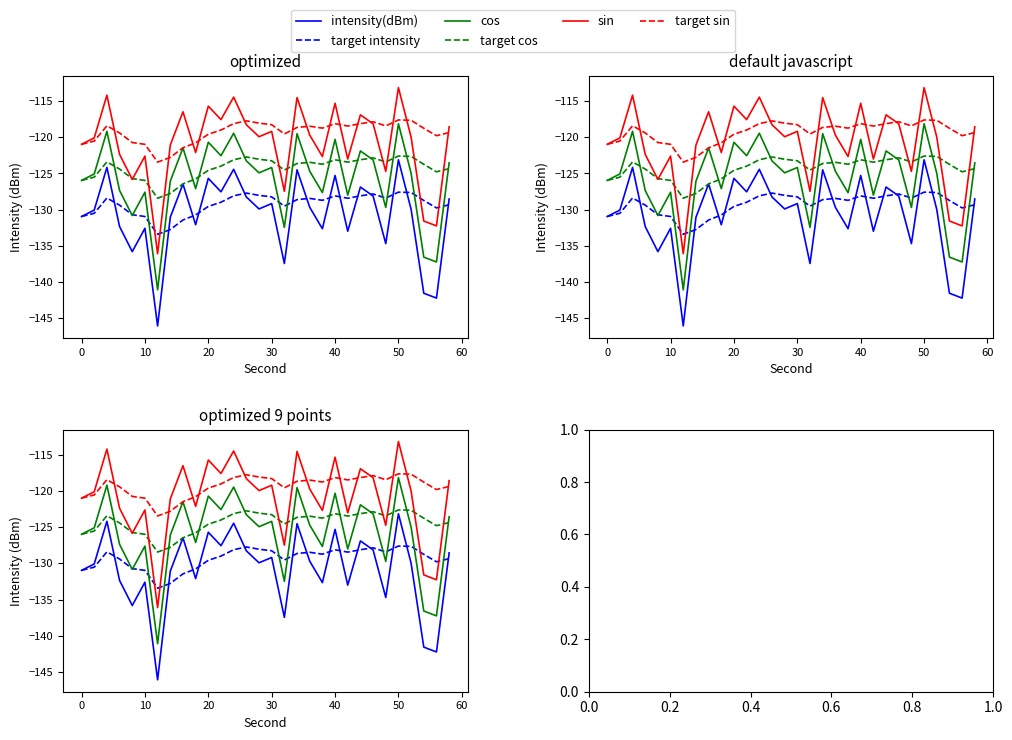

How many categories are shown in the chart?

30